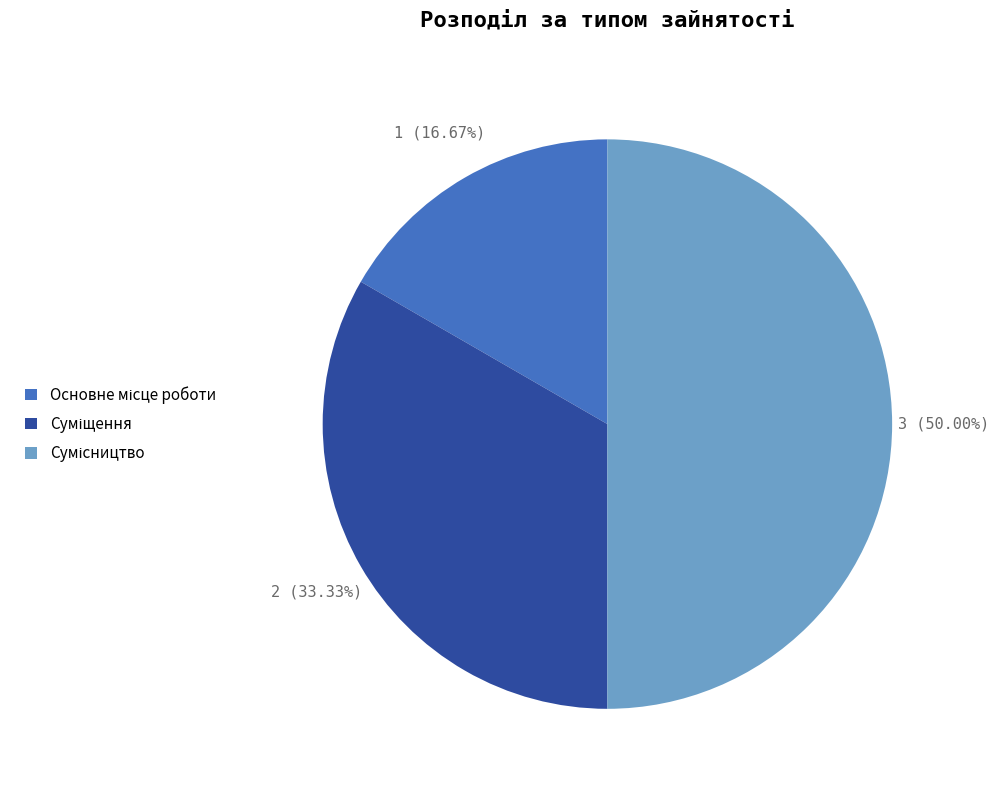

To the nearest percent, what is the combined percentage of Основне місце роботи and Суміщення?

50%